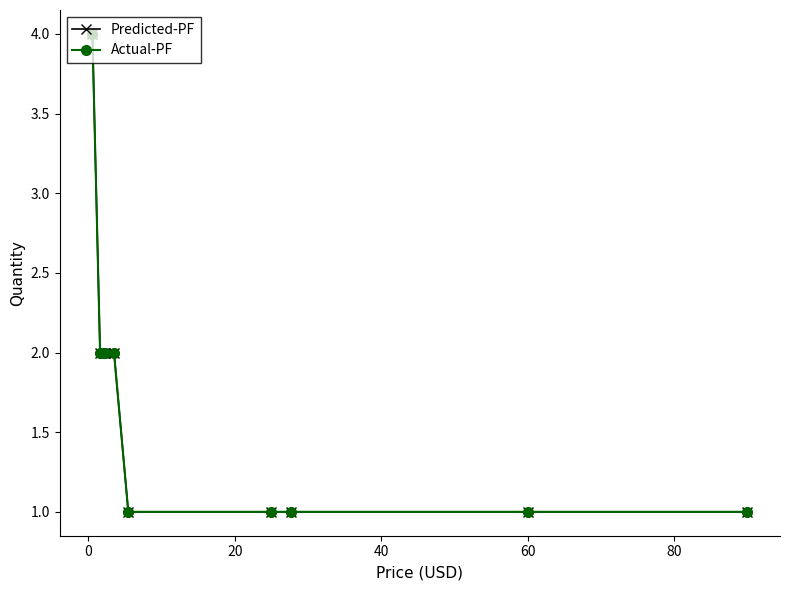

Does the chart have visible grid lines?

No